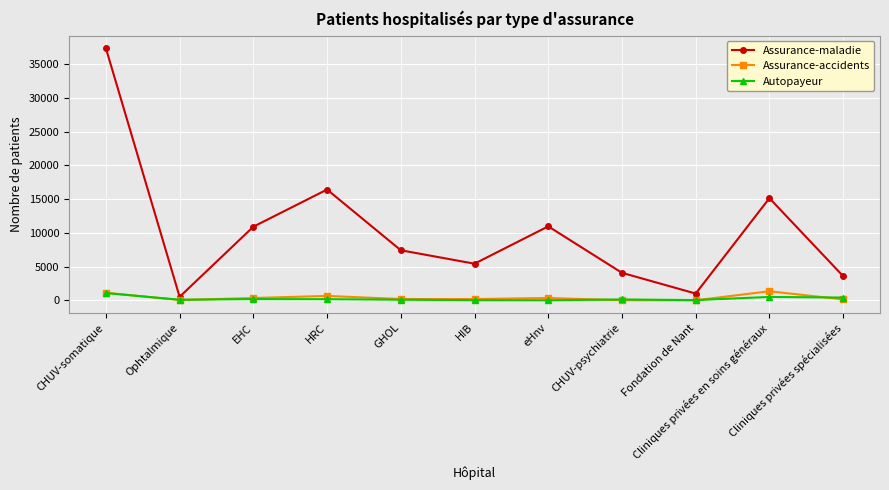

True or false: Assurance-maladie and Autopayeur cross at least once.

False